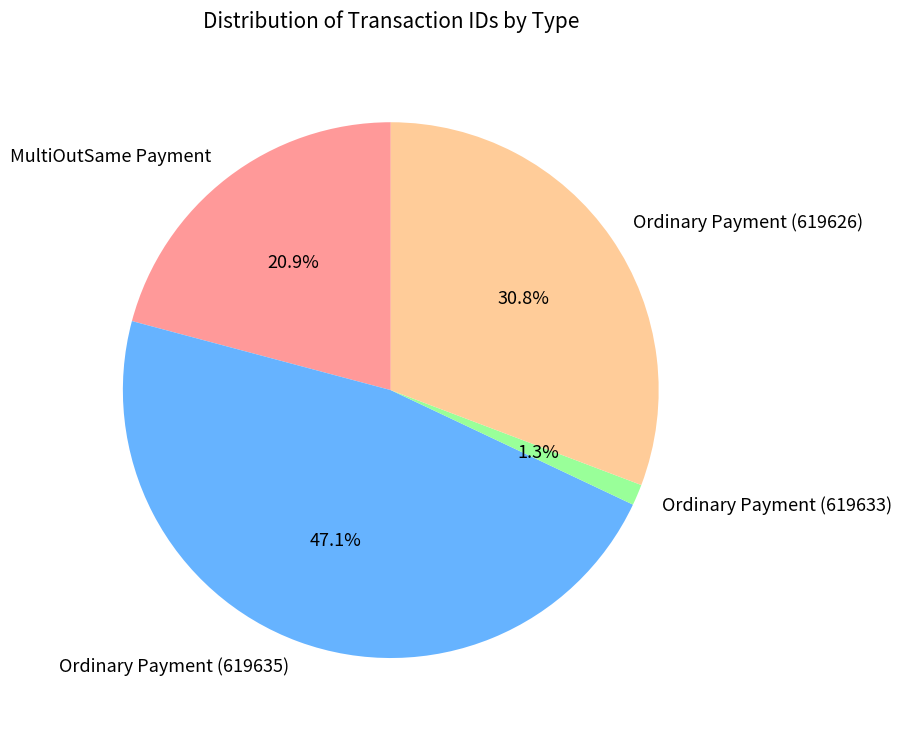

Rank the categories by value from highest to lowest.

Ordinary Payment (619635), Ordinary Payment (619626), MultiOutSame Payment, Ordinary Payment (619633)